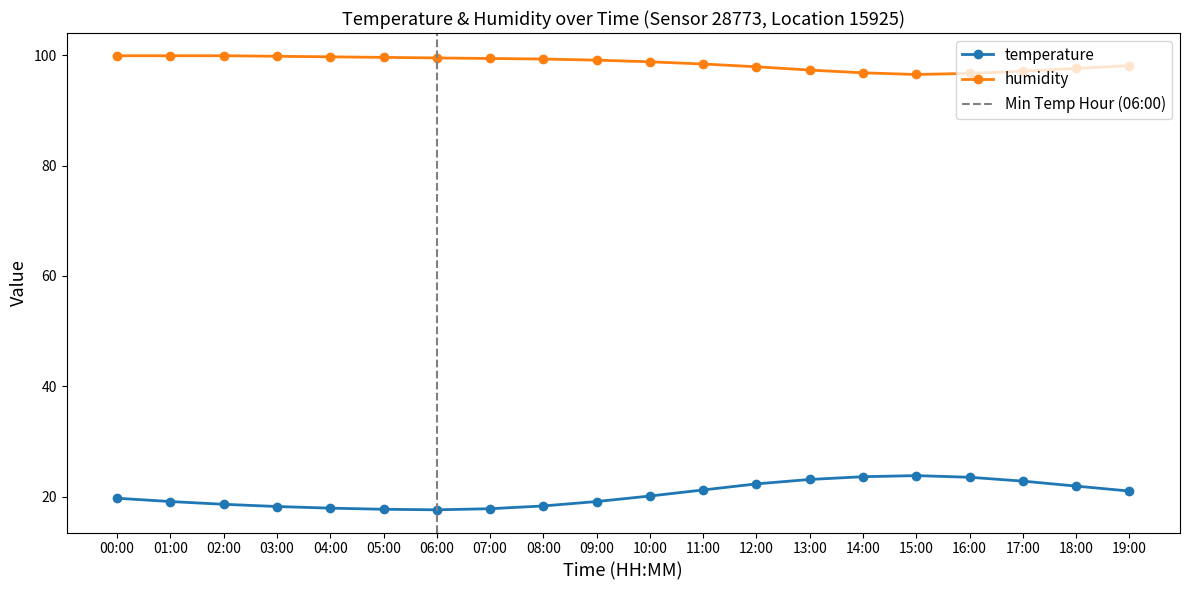

True or false: temperature has a value of 23.1 at 13:00.

True